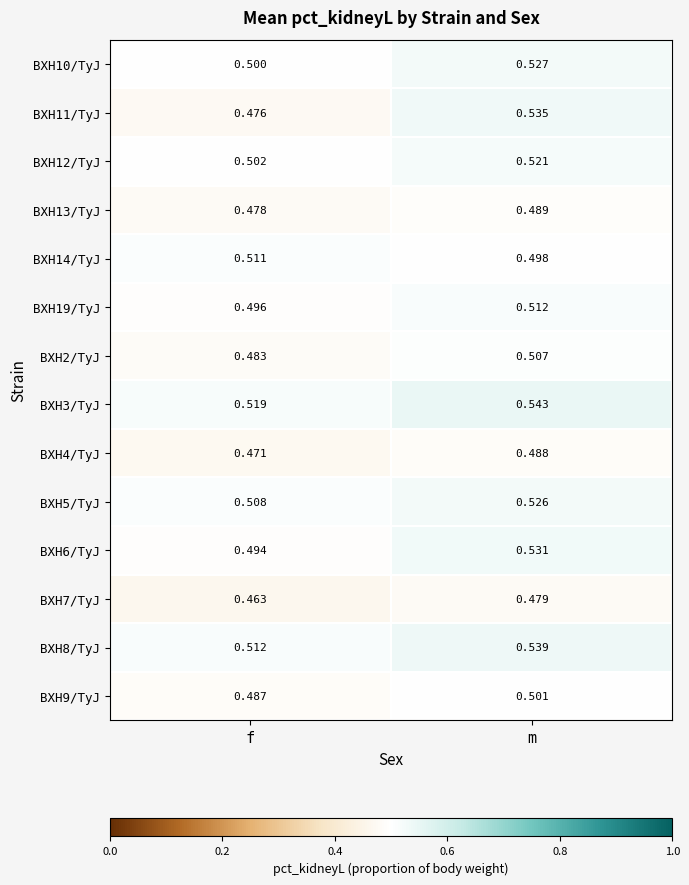

At which label does BXH10/TyJ reach its peak?

m